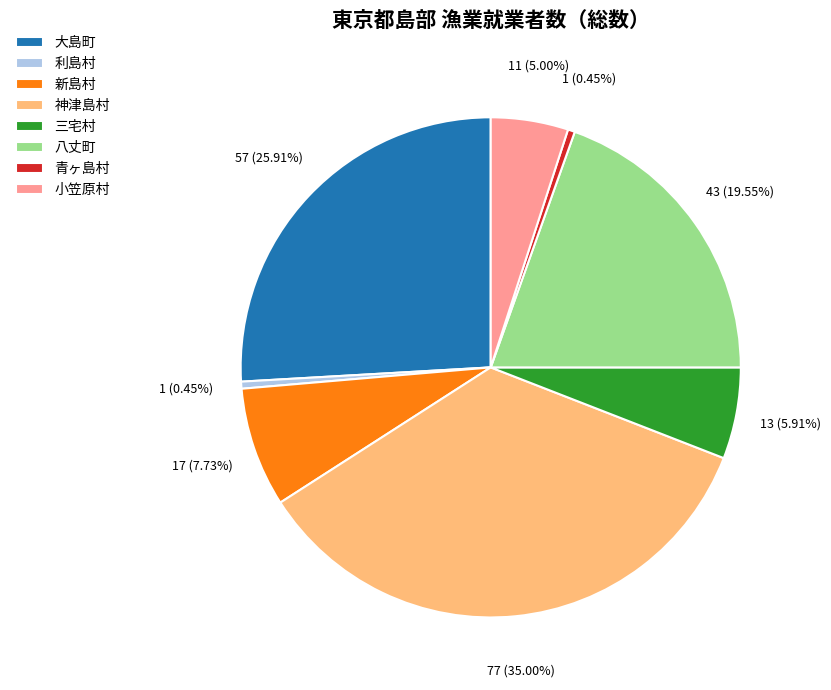

Do 利島村 and 大島町 together represent more than half of the pie?

No